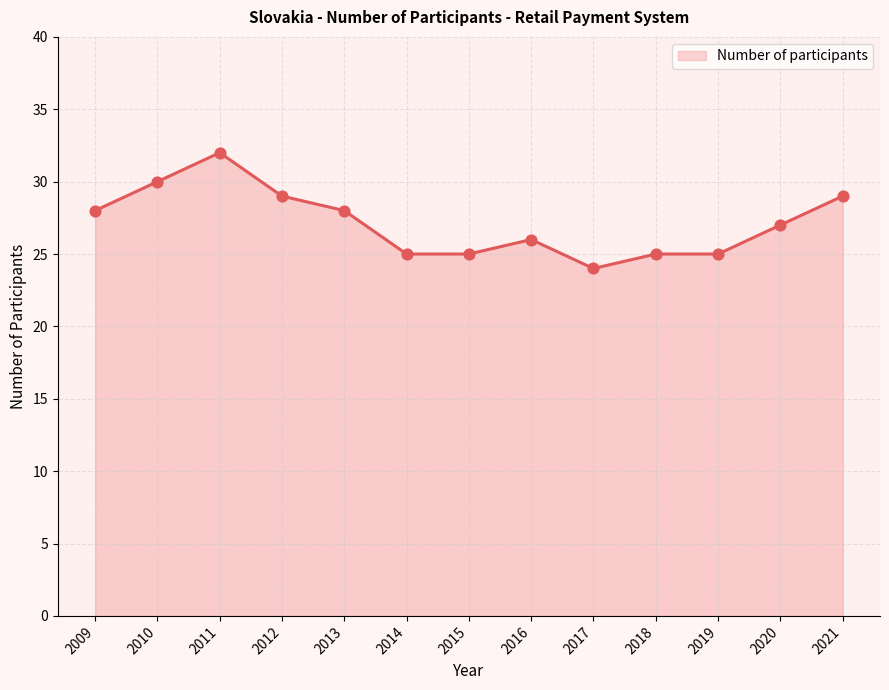

Approximately how many times larger is the value at 2014 compared to 2020?

0.9